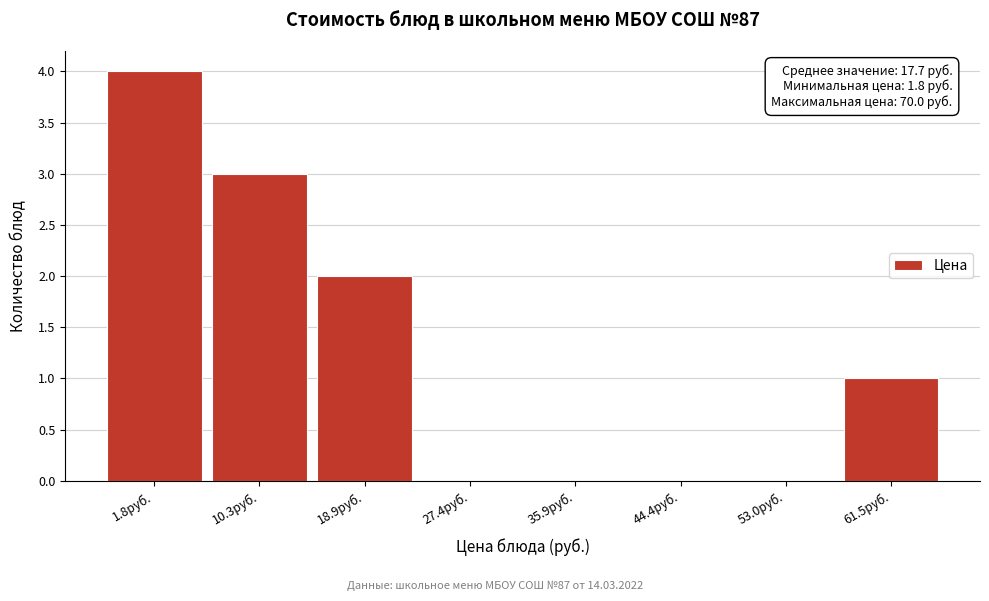

Reading right to left, what are all the values shown in this chart?

61.5руб.=1	53.0руб.=0	44.4руб.=0	35.9руб.=0	27.4руб.=0	18.9руб.=2	10.3руб.=3	1.8руб.=4